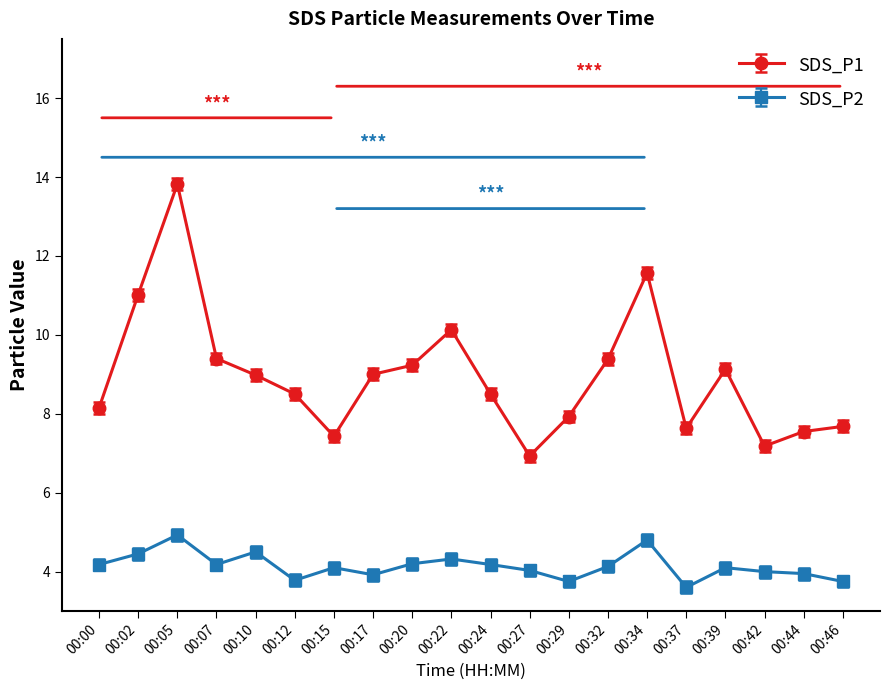

In SDS_P1, how many points are lower than both neighbors (excluding endpoints)?

4